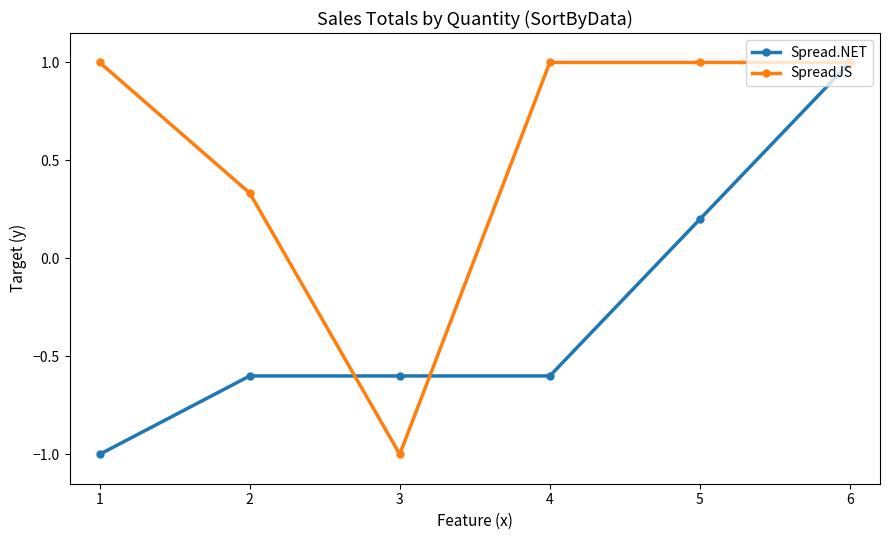

How many SpreadJS values are between 0 and 1?

5